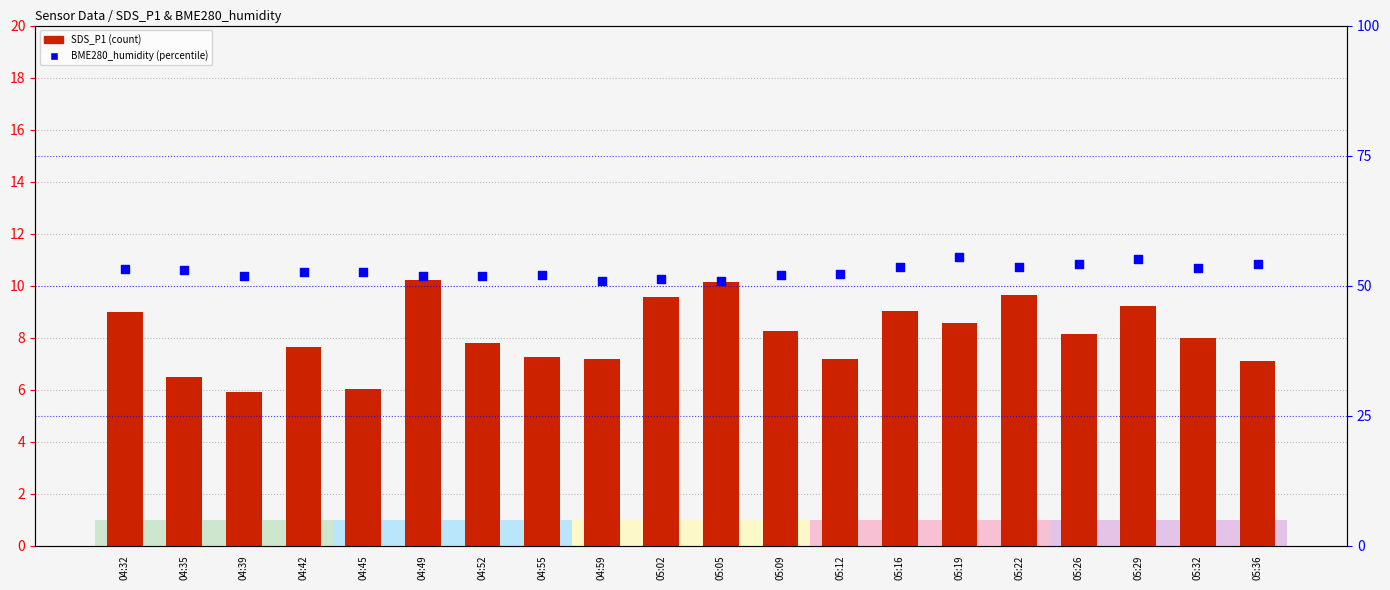

Which series has the largest total across all categories?

BME280_humidity